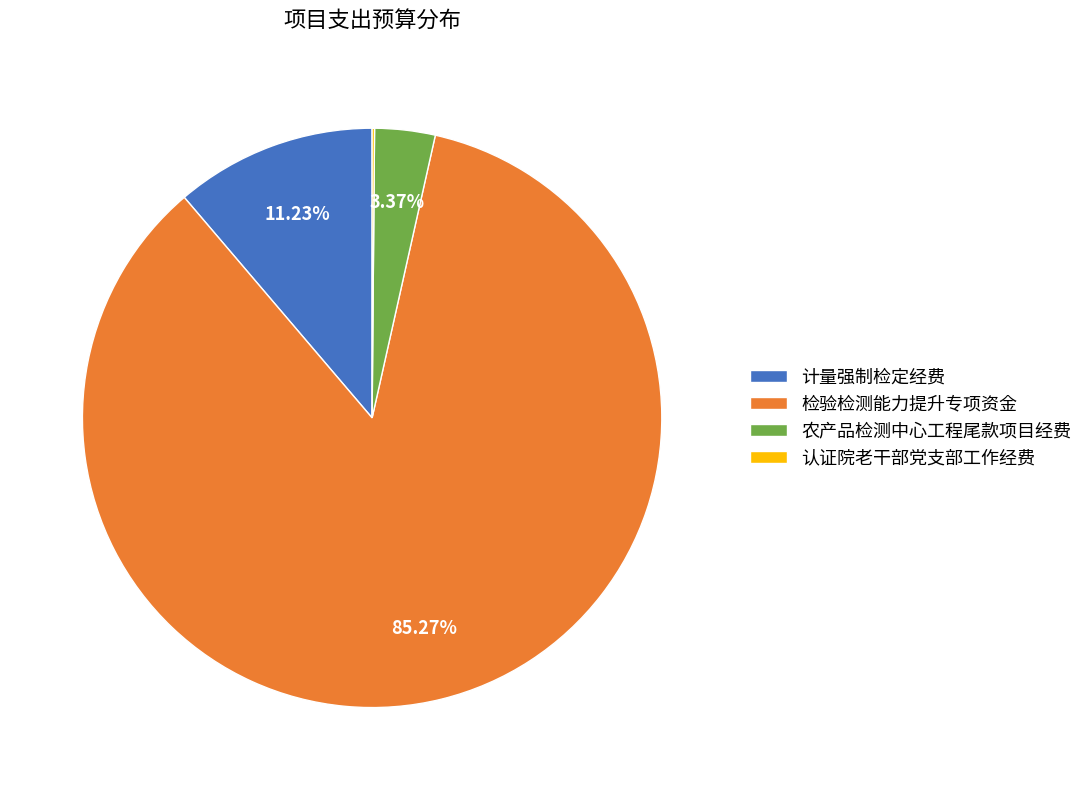

To the nearest percent, what is the average slice percentage?

25%